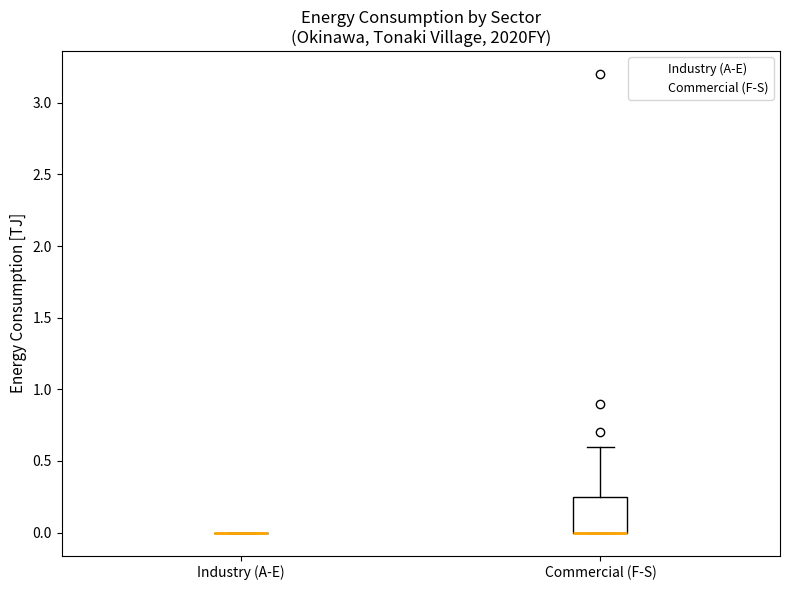

Where is the lower edge of the box for Commercial (F-S) on the y-axis? The values are not printed on the chart, so give them approximately, as read against the axis.

0.00